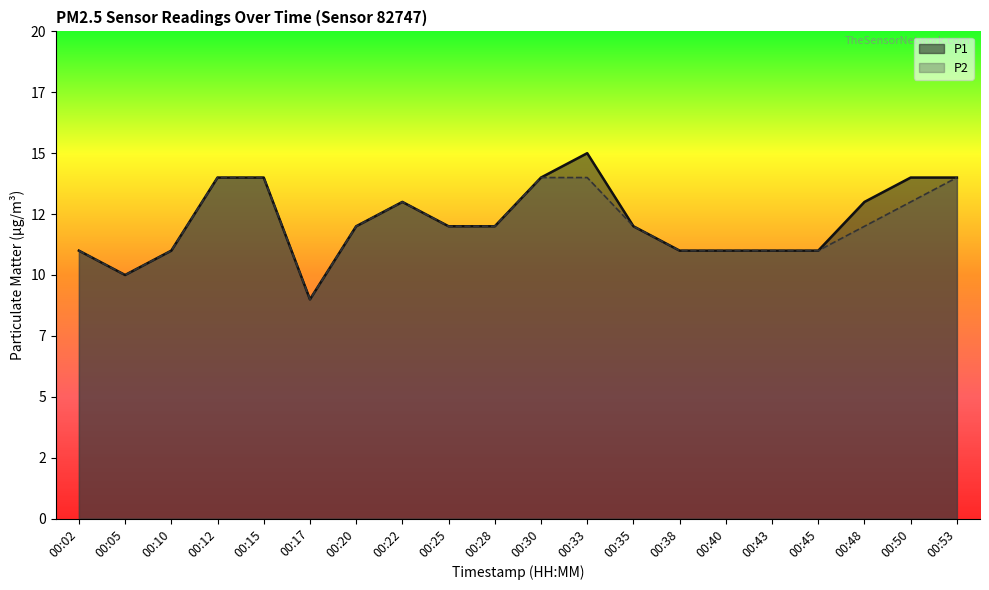

Between 00:40 and 00:43, which series saw the biggest shift?

P1